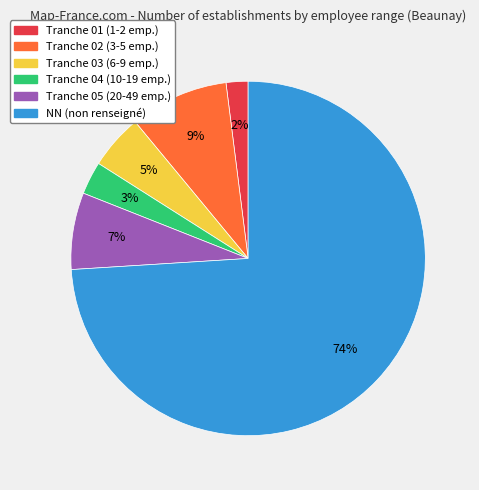

Is there any slice that represents more than half of the pie?

Yes